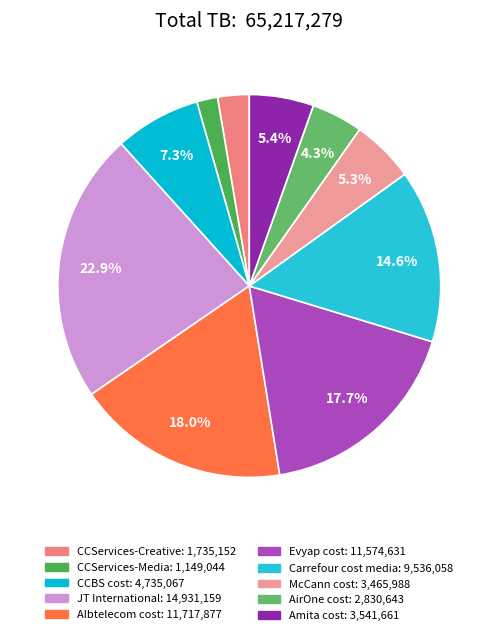

To the nearest percent, what is the difference between the Albtelecom cost and CCServices-Media slice percentages?

16%